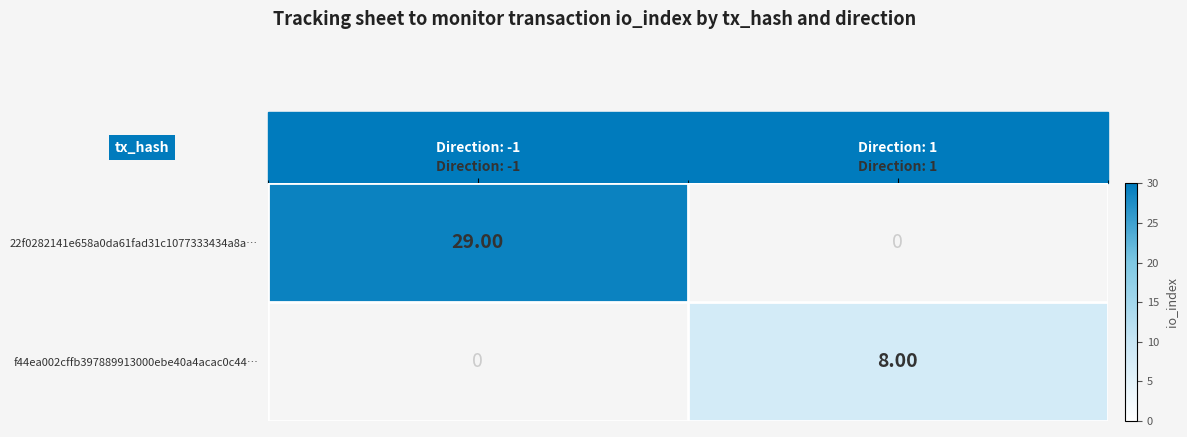

At which category is the sum across all series the highest?

Direction: -1